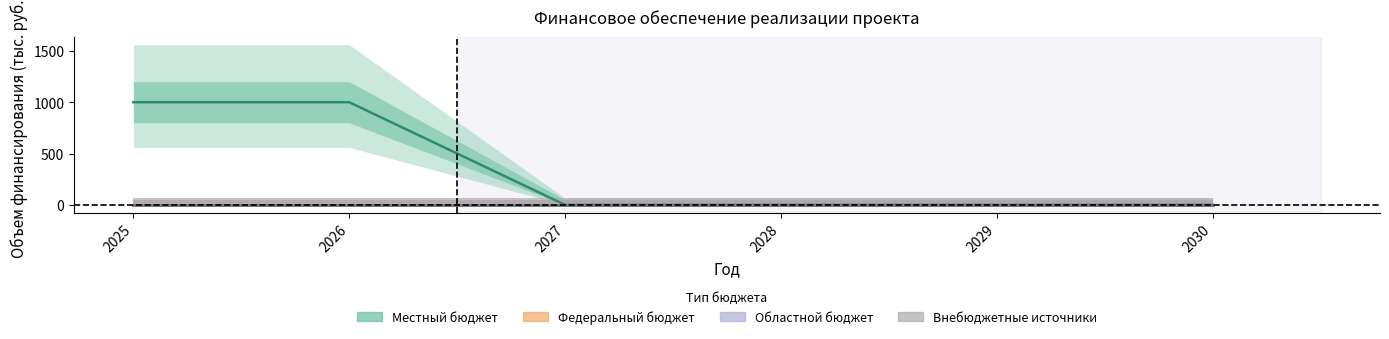

True or false: Федеральный бюджет and Внебюджетные источники cross at least once.

False